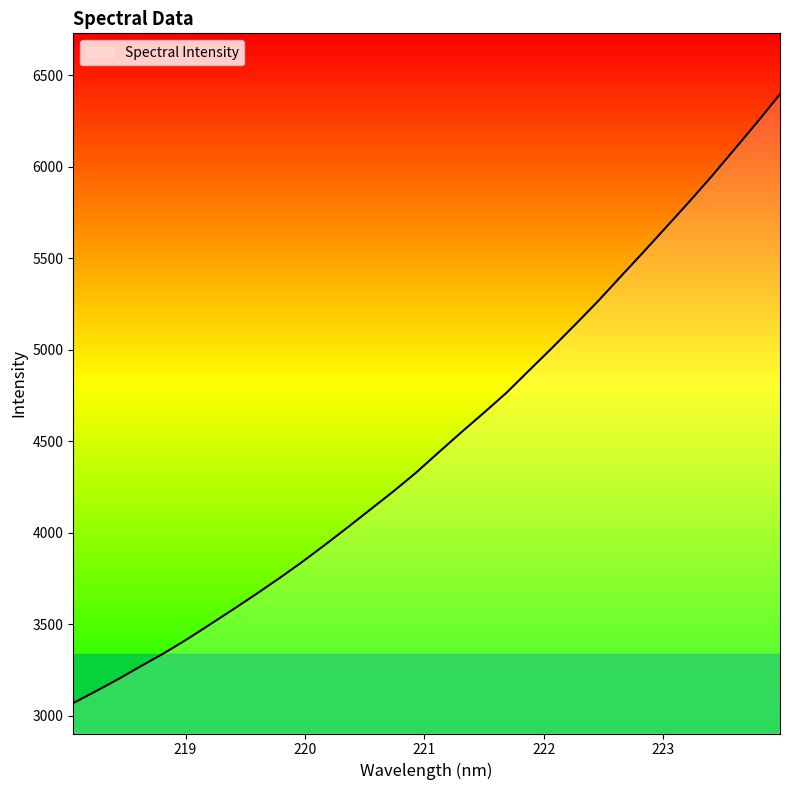

What is the smallest value displayed?

3070.1